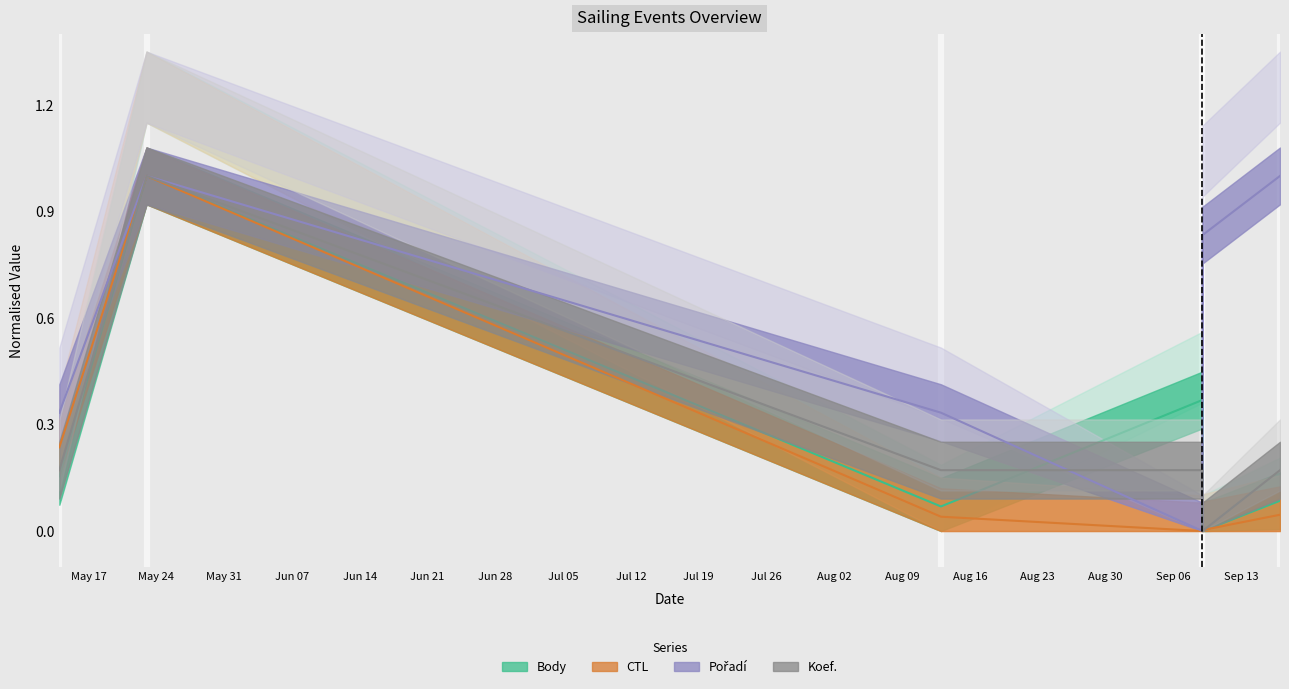

True or false: CTL and Pořadí intersect in this chart.

False